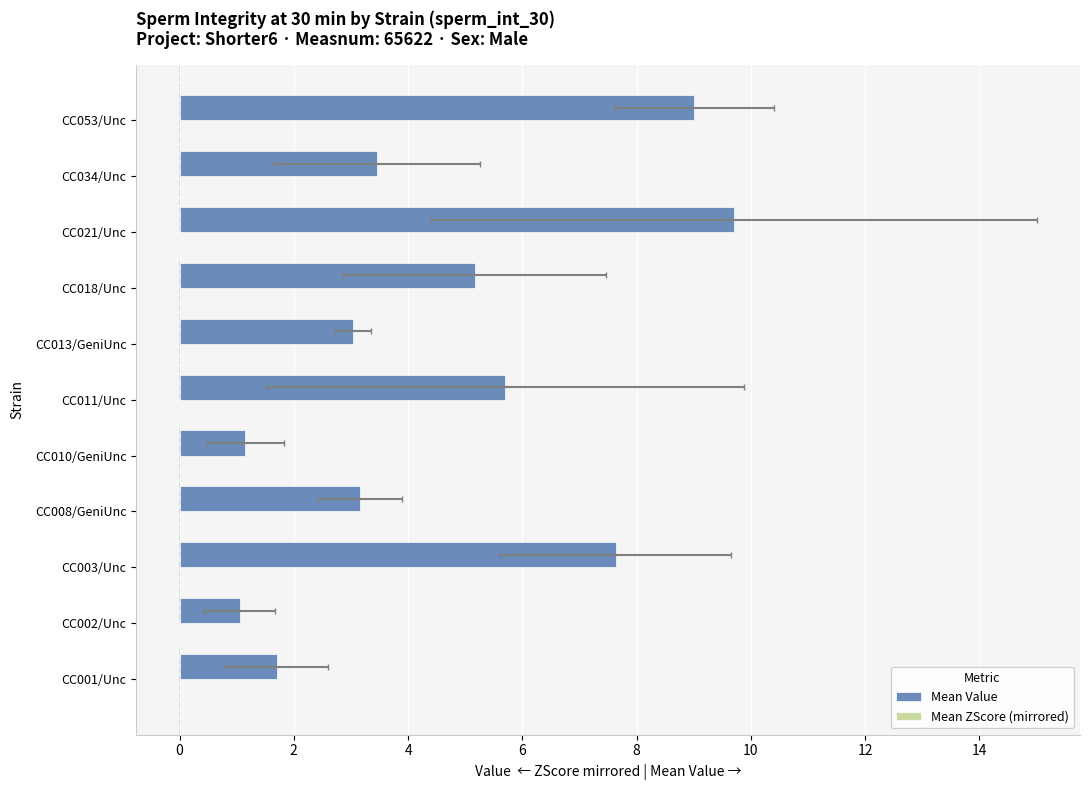

Between CC003/Unc and CC021/Unc, which series saw the biggest shift?

Mean Value